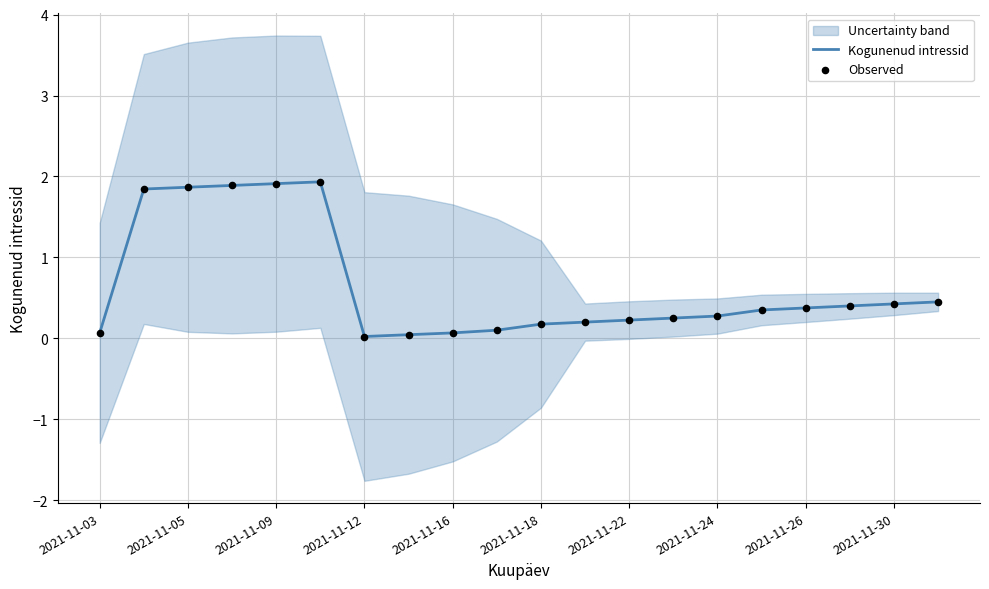

The value of Kogunenud intressid at 2021-11-30 is 0.4. True or false?

True